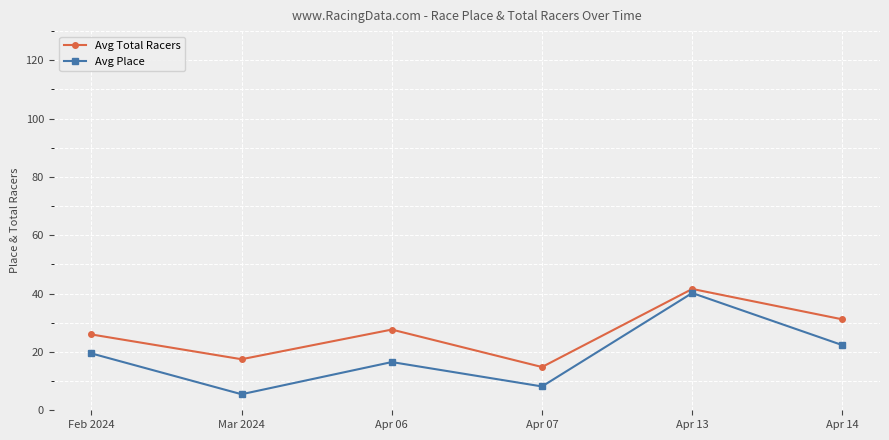

Where is Avg Place nearest to the value 22?

Apr 14